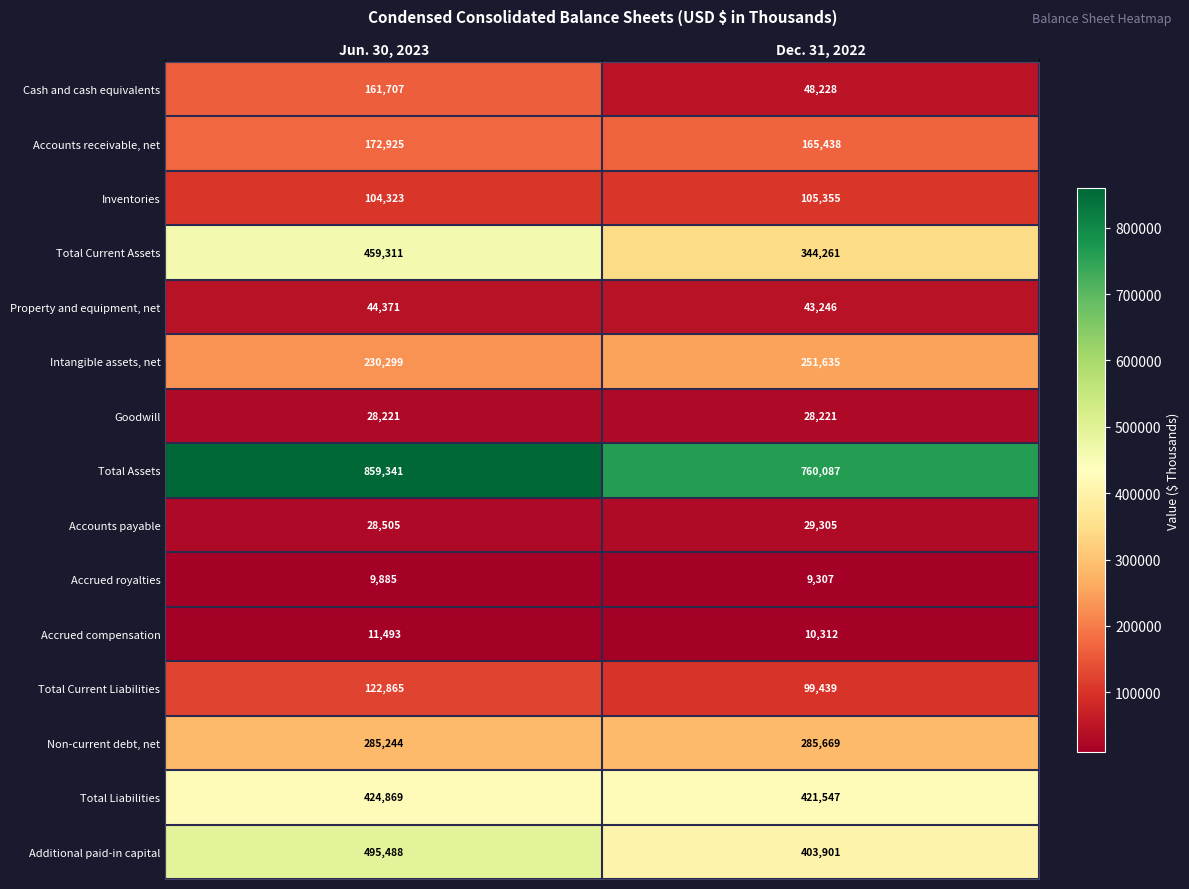

What is the maximum value shown in the chart?

859341